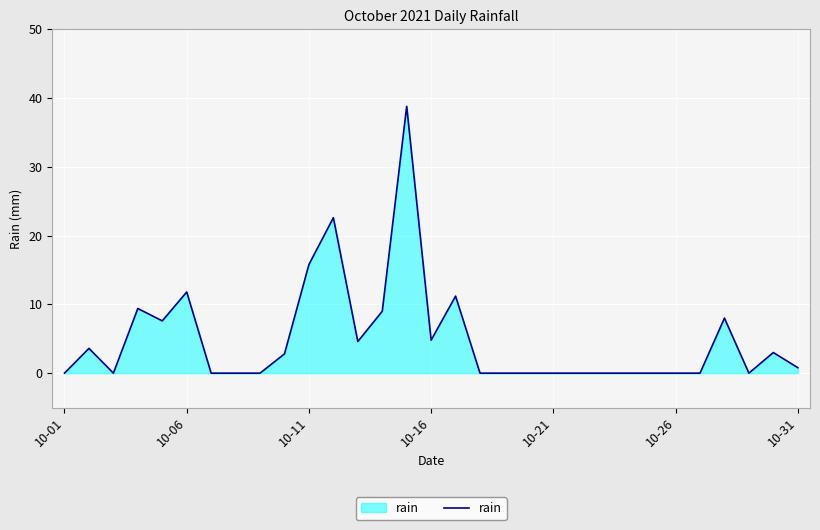

What is the difference between the maximum and minimum values?

38.8